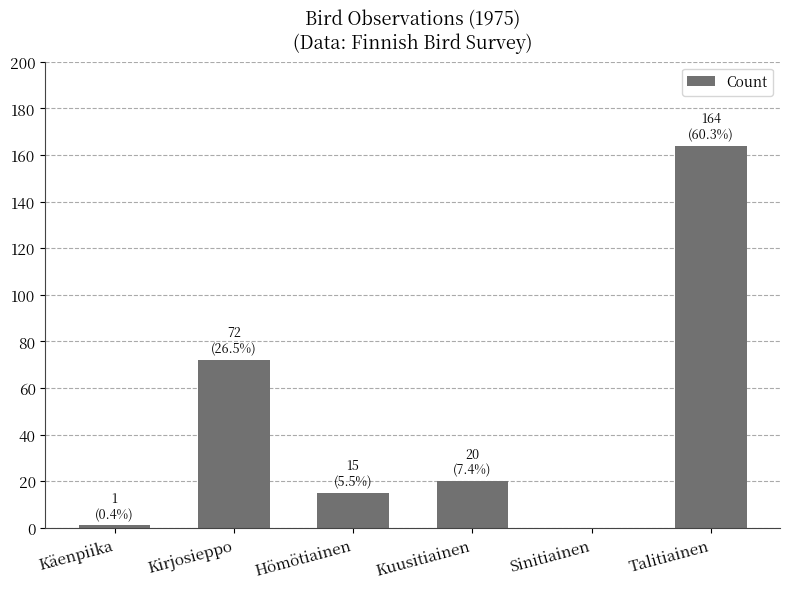

Reading right to left, extract all data points from this chart.

164	0	20	15	72	1